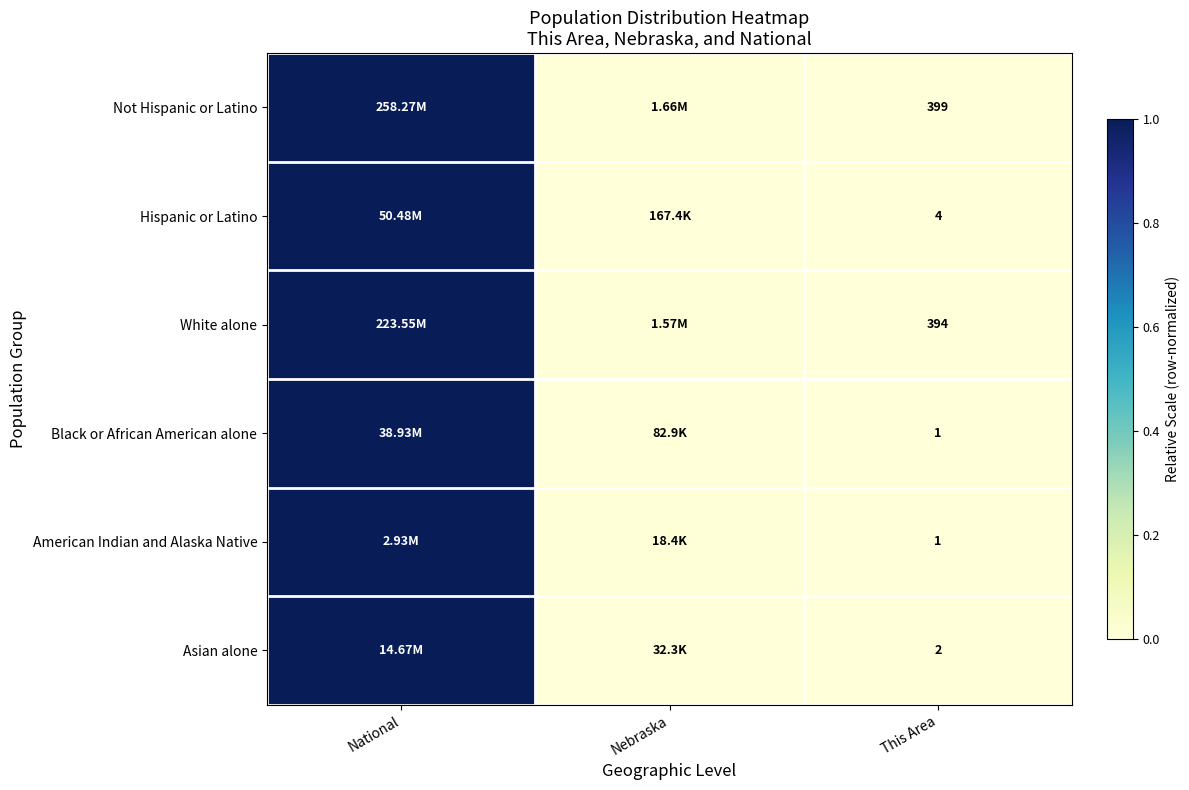

What is the difference between the Hispanic or Latino values at Nebraska and National?

1.0